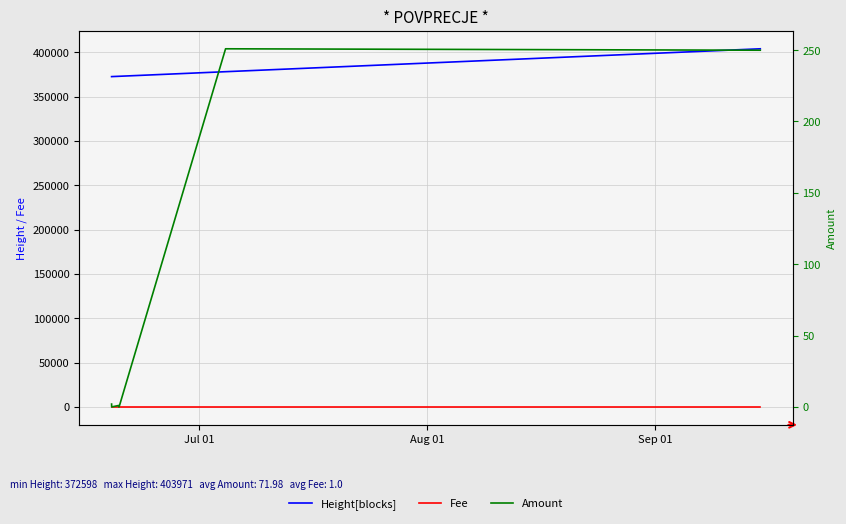

What is the difference between the maximum and second lowest values in the Height[blocks] series?

31366.0